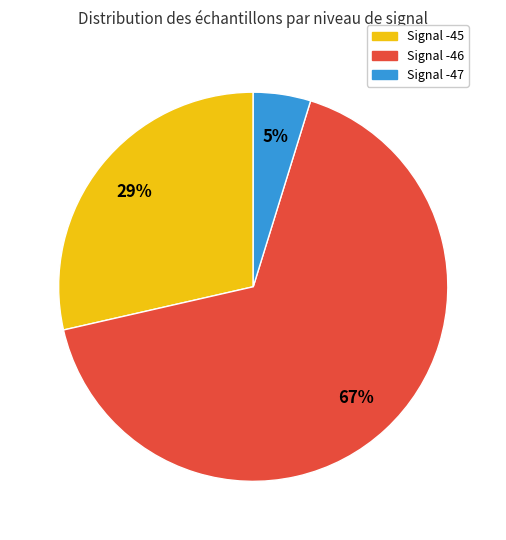

To the nearest percent, what is the average slice percentage?

33%